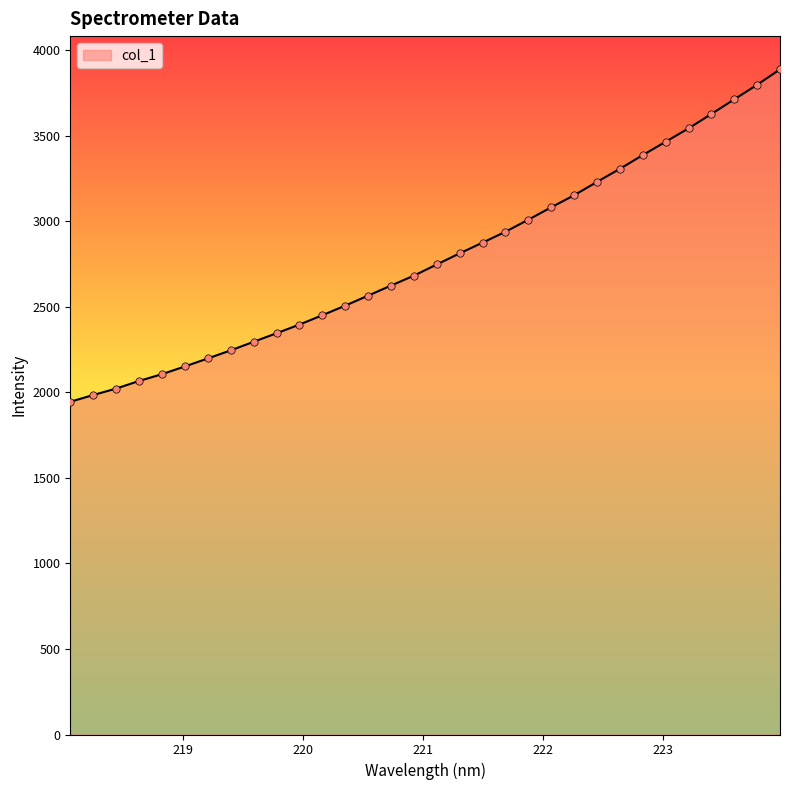

What is the difference between the maximum and minimum values?

1942.8